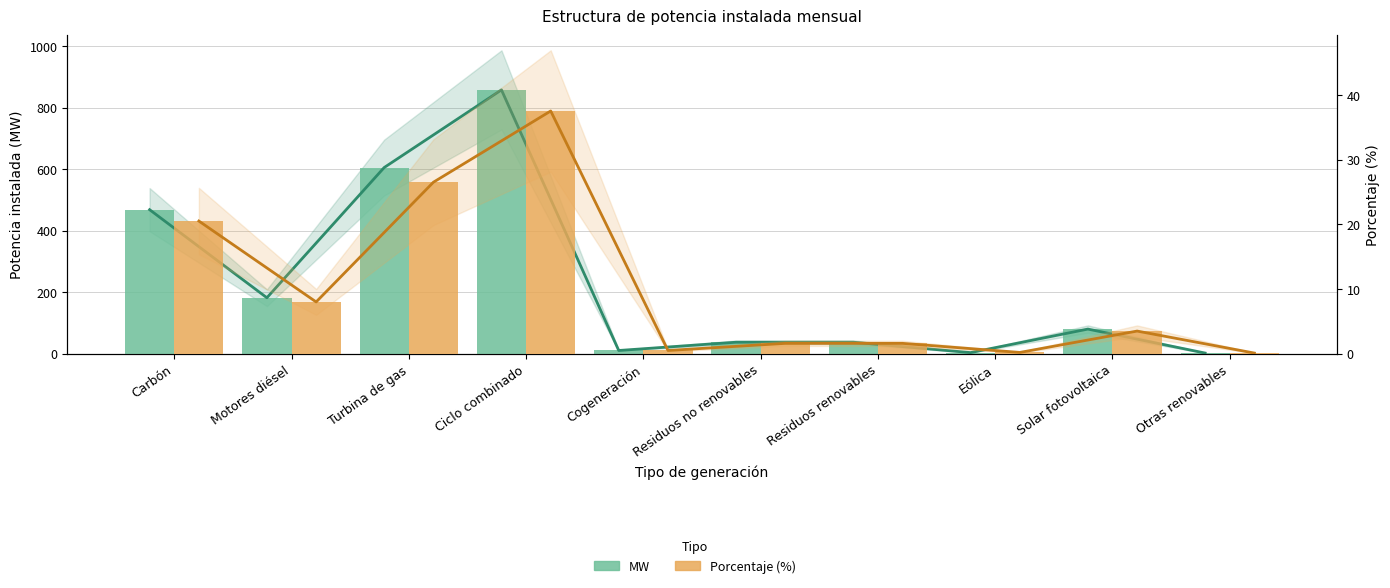

What is the value of the MW bar at the 5th from the left?

10.5